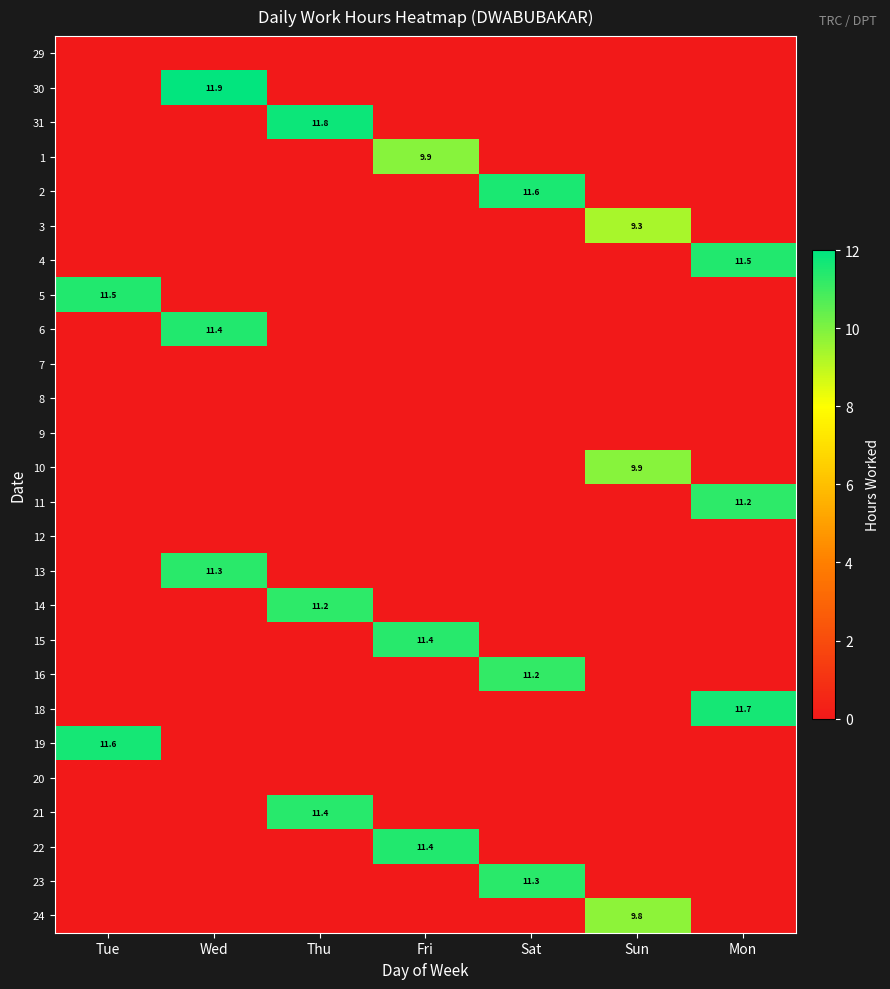

The value of 3 at Sun is 14.2. True or false?

False